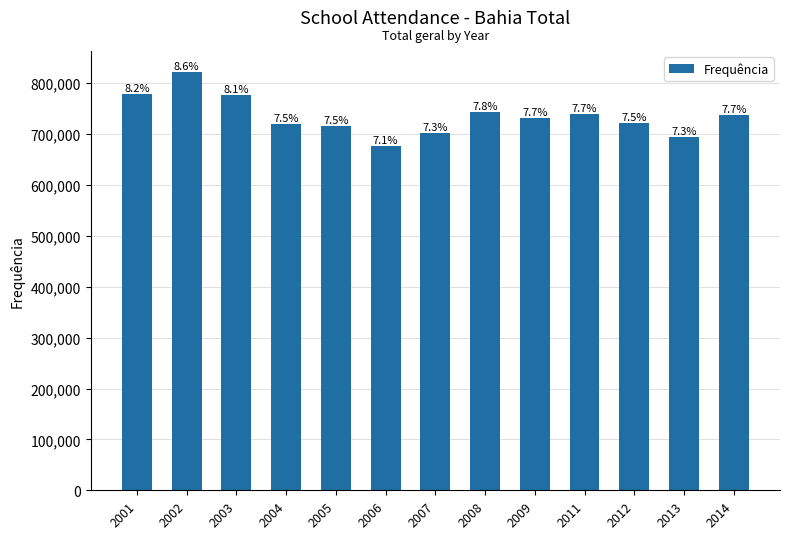

Reading left to right, what are all the values shown in this chart?

2001=779044	2002=822594	2003=776512	2004=719557	2005=715354	2006=676590	2007=701528	2008=743869	2009=731380	2011=738640	2012=721053	2013=694139	2014=737884